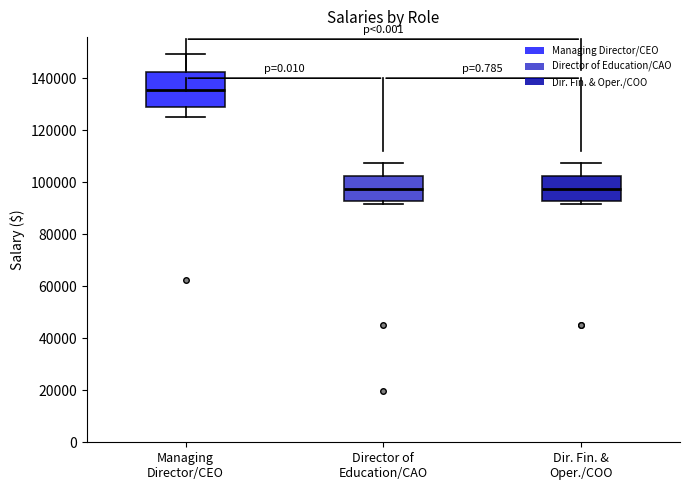

Comparing the boxes themselves (not the whiskers), which one is the tallest?

Managing Director/CEO